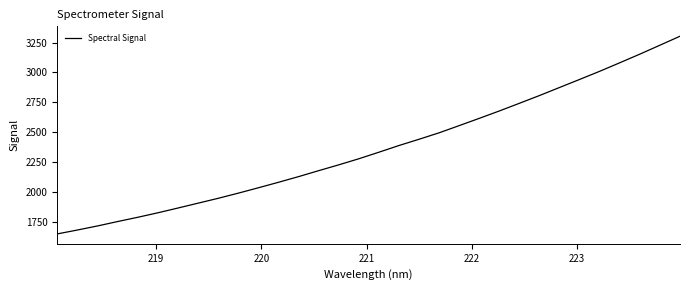

What is the maximum value shown in the chart?

3302.8